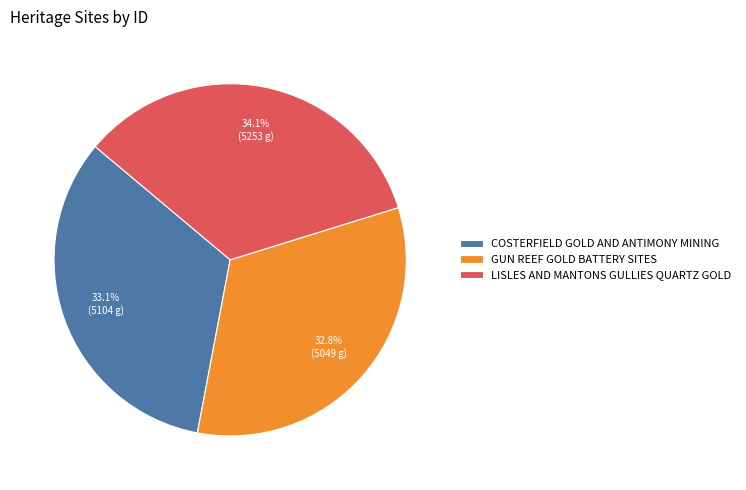

What is the largest slice in the pie chart?

LISLES AND MANTONS GULLIES QUARTZ GOLD